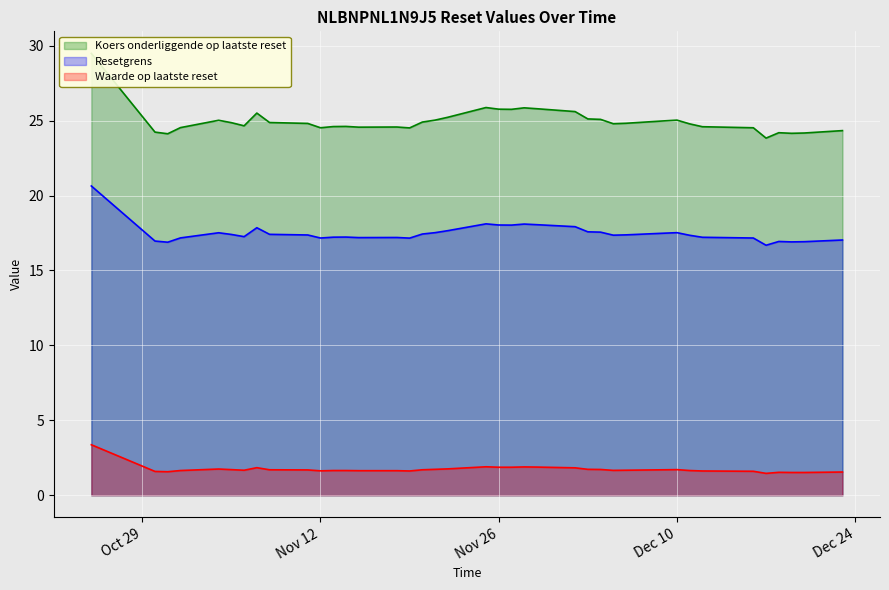

True or false: Resetgrens and Koers onderliggende op laatste reset cross at least once.

False